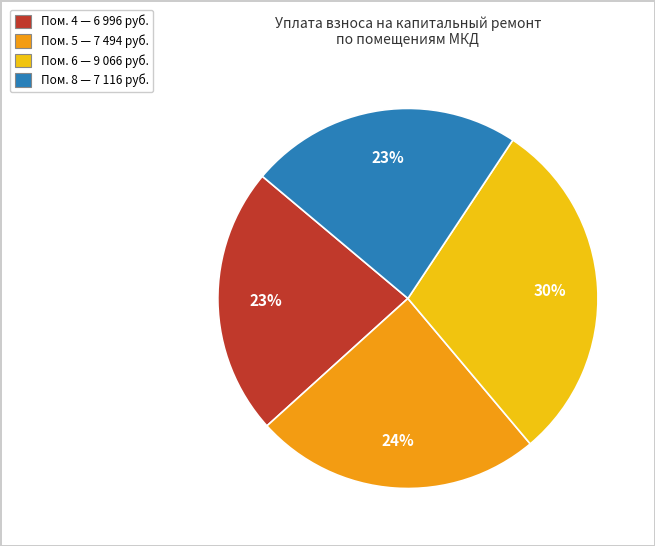

To the nearest percent, what is the difference between the largest and smallest slice percentages?

7%